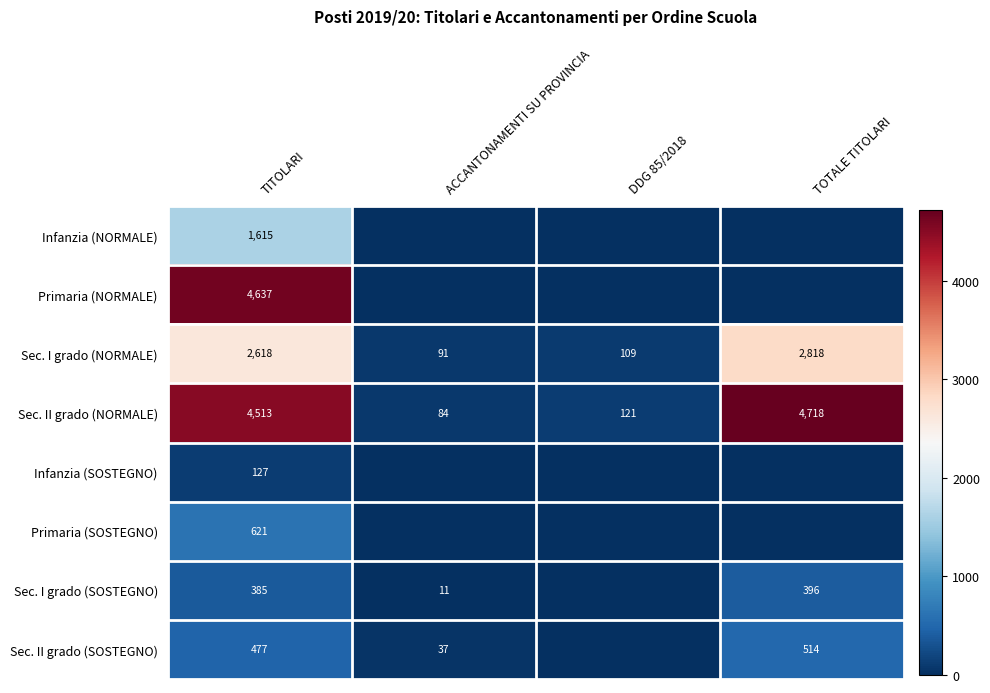

The value of Infanzia (SOSTEGNO) at TOTALE TITOLARI is 82. True or false?

False